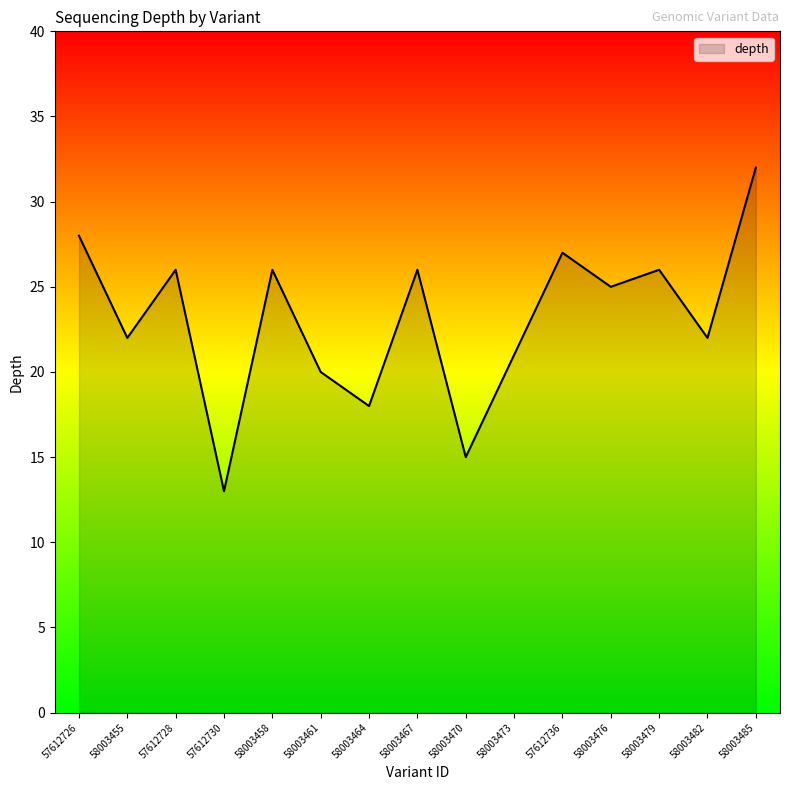

Reading left to right, what are all the values shown in this chart?

57612726=28	58003455=22	57612728=26	57612730=13	58003458=26	58003461=20	58003464=18	58003467=26	58003470=15	58003473=21	57612736=27	58003476=25	58003479=26	58003482=22	58003485=32